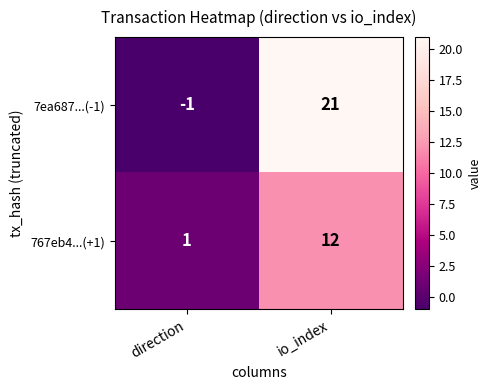

Rank the series at io_index from highest to lowest value.

7ea687...(-1), 767eb4...(+1)